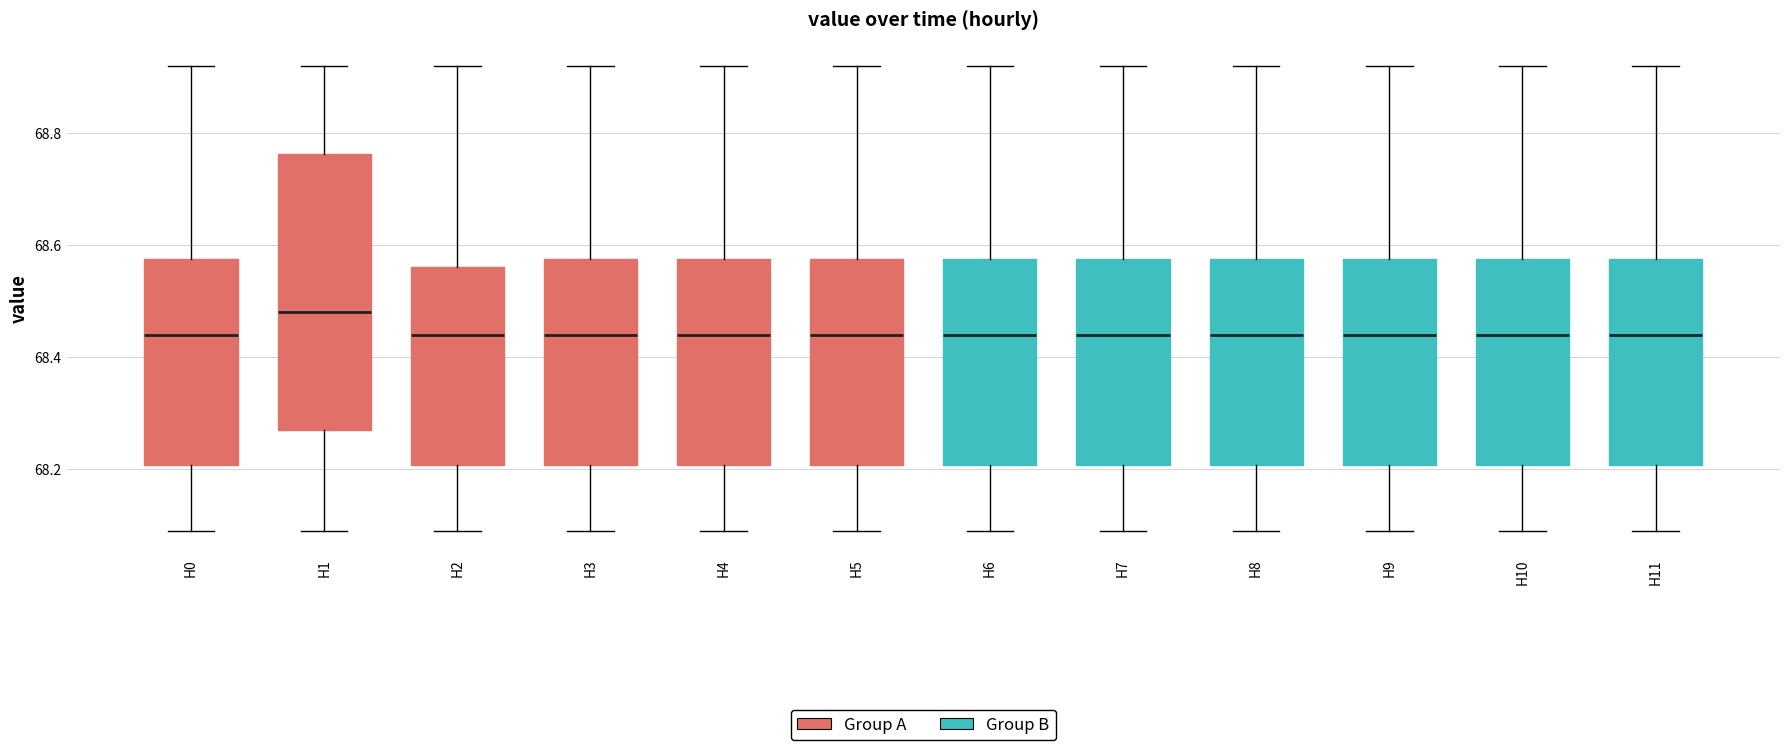

Reading left to right, transcribe this box plot: for each box, give where its median line is, the range the box spans, and where its two whiskers end, as read against the y-axis. The values are not printed on the chart, so give them approximately, as read against the axis.

H0: median 68.44, box 68.20 to 68.58, whiskers 68.10 to 68.92
H1: median 68.48, box 68.28 to 68.76, whiskers 68.10 to 68.92
H2: median 68.44, box 68.20 to 68.56, whiskers 68.10 to 68.92
H3: median 68.44, box 68.20 to 68.58, whiskers 68.10 to 68.92
H4: median 68.44, box 68.20 to 68.58, whiskers 68.10 to 68.92
H5: median 68.44, box 68.20 to 68.58, whiskers 68.10 to 68.92
H6: median 68.44, box 68.20 to 68.58, whiskers 68.10 to 68.92
H7: median 68.44, box 68.20 to 68.58, whiskers 68.10 to 68.92
H8: median 68.44, box 68.20 to 68.58, whiskers 68.10 to 68.92
H9: median 68.44, box 68.20 to 68.58, whiskers 68.10 to 68.92
H10: median 68.44, box 68.20 to 68.58, whiskers 68.10 to 68.92
H11: median 68.44, box 68.20 to 68.58, whiskers 68.10 to 68.92